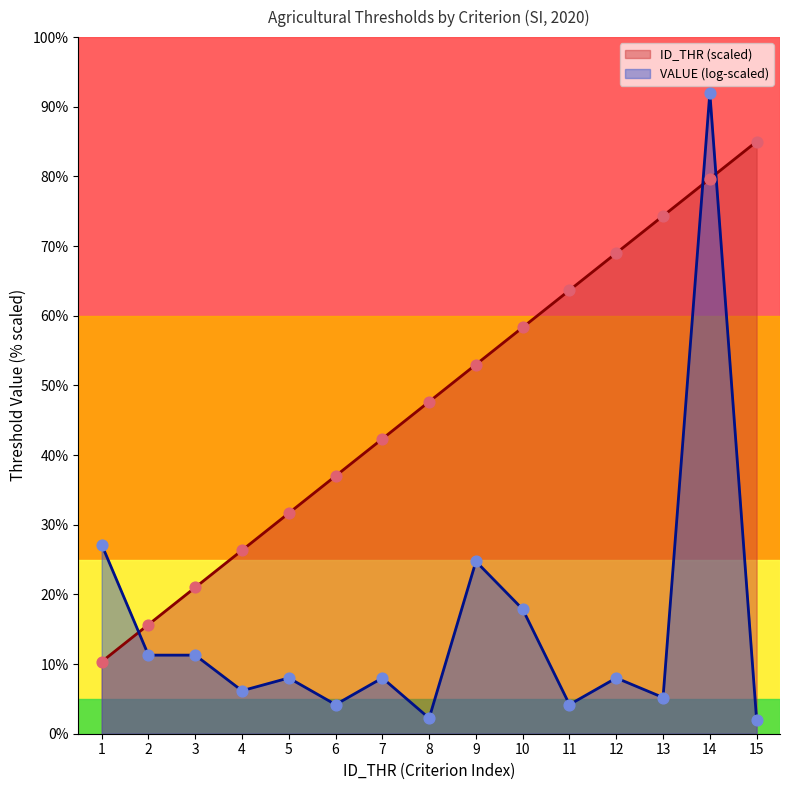

Which has a higher value, 4 or 3?

4